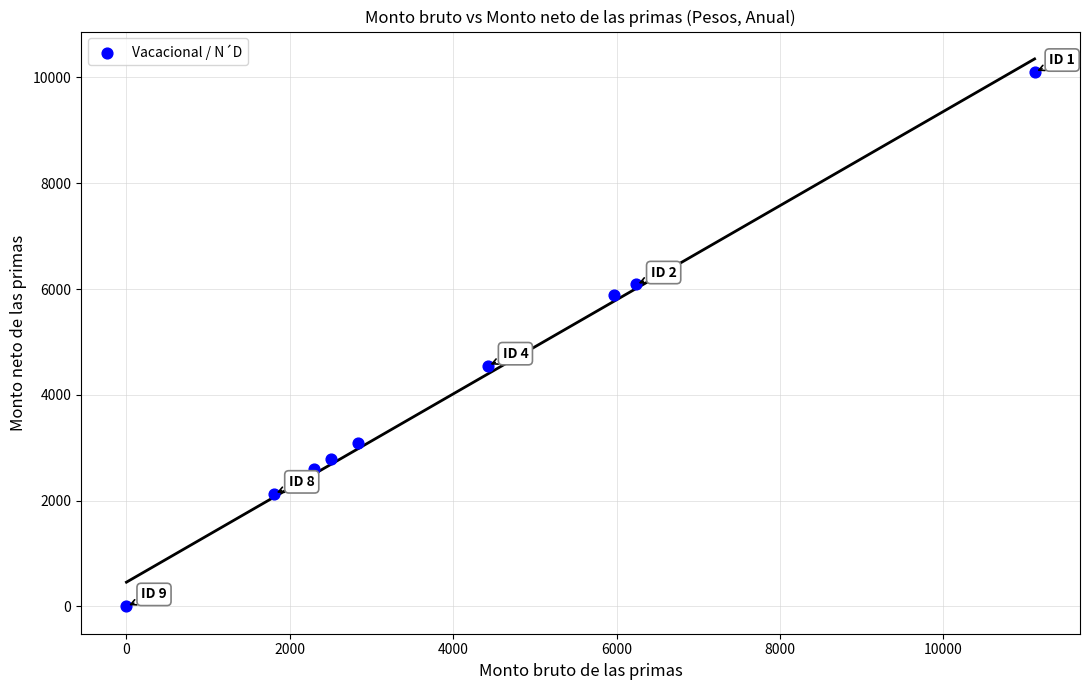

What Y value in the scatter plot is closest to 5051?

4551.7